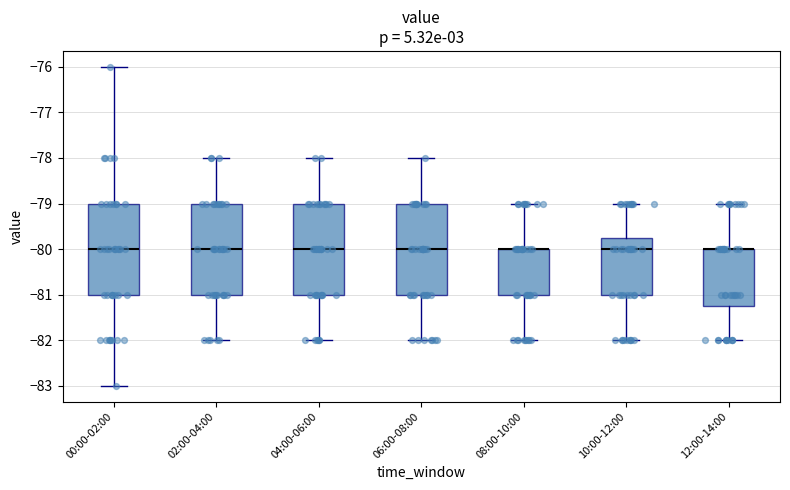

Reading left to right, transcribe this box plot: for each box, give where its median line is, the range the box spans, and where its two whiskers end, as read against the y-axis. The values are not printed on the chart, so give them approximately, as read against the axis.

00:00-02:00: median -80.0, box -81.0 to -79.0, whiskers -83.0 to -76.0
02:00-04:00: median -80.0, box -81.0 to -79.0, whiskers -82.0 to -78.0
04:00-06:00: median -80.0, box -81.0 to -79.0, whiskers -82.0 to -78.0
06:00-08:00: median -80.0, box -81.0 to -79.0, whiskers -82.0 to -78.0
08:00-10:00: median -80.0 (drawn on the box's upper edge), box -81.0 to -80.0, whiskers -82.0 to -79.0
10:00-12:00: median -80.0, box -81.0 to -79.7, whiskers -82.0 to -79.0
12:00-14:00: median -80.0 (drawn on the box's upper edge), box -81.2 to -80.0, whiskers -82.0 to -79.0